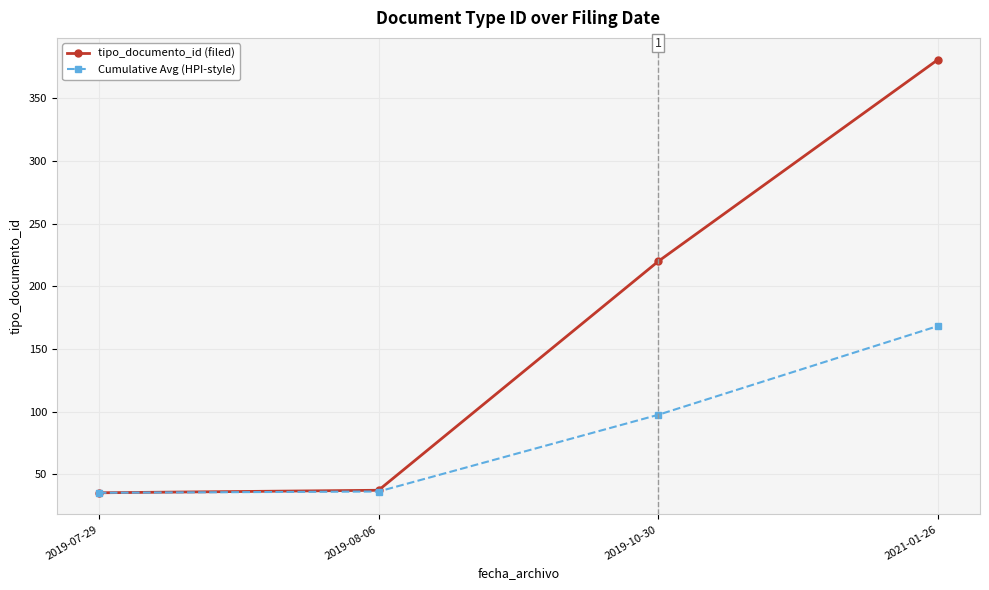

Between 2019-07-29 and 2021-01-26, which series saw the biggest shift?

tipo_documento_id (filed)